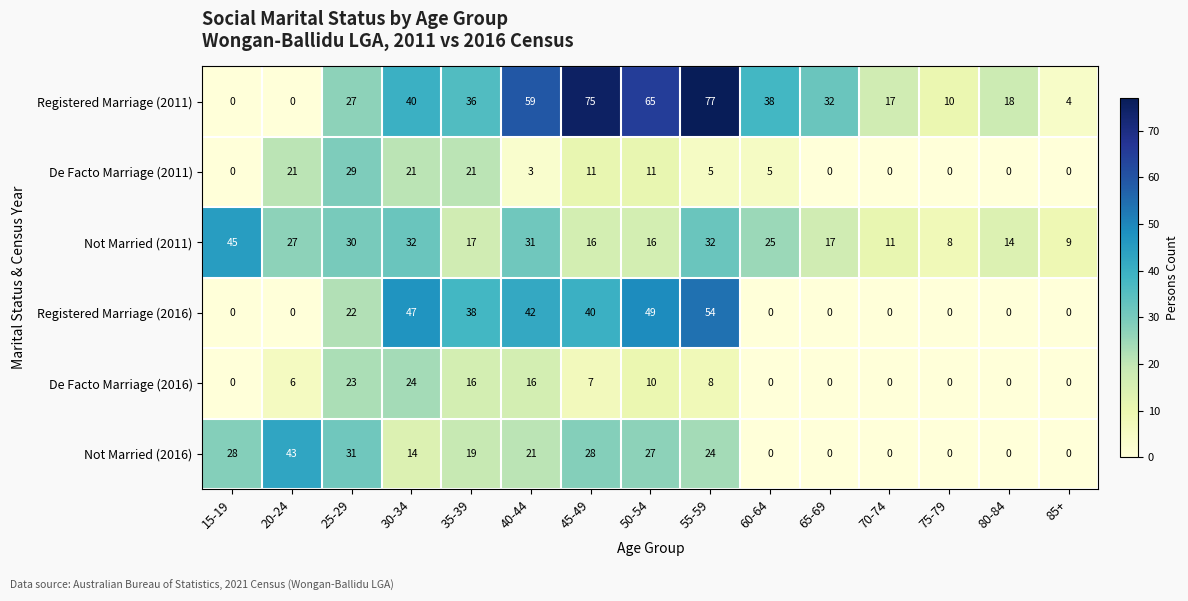

What is the sum of the Registered Marriage (2011) values at 85+ and 40-44?

63